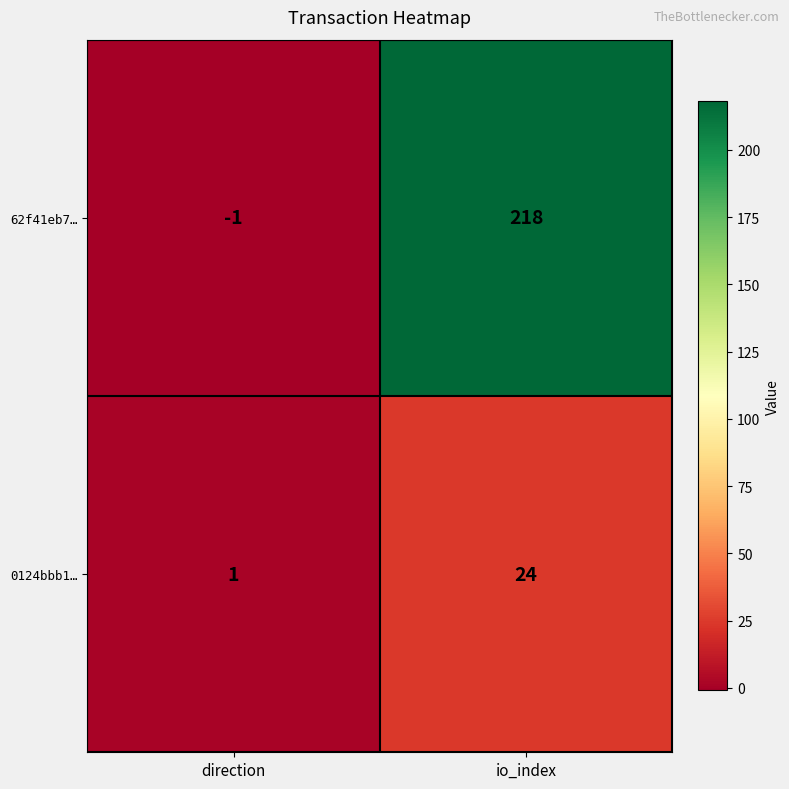

What is the difference between the 62f41eb7… values at io_index and direction?

219